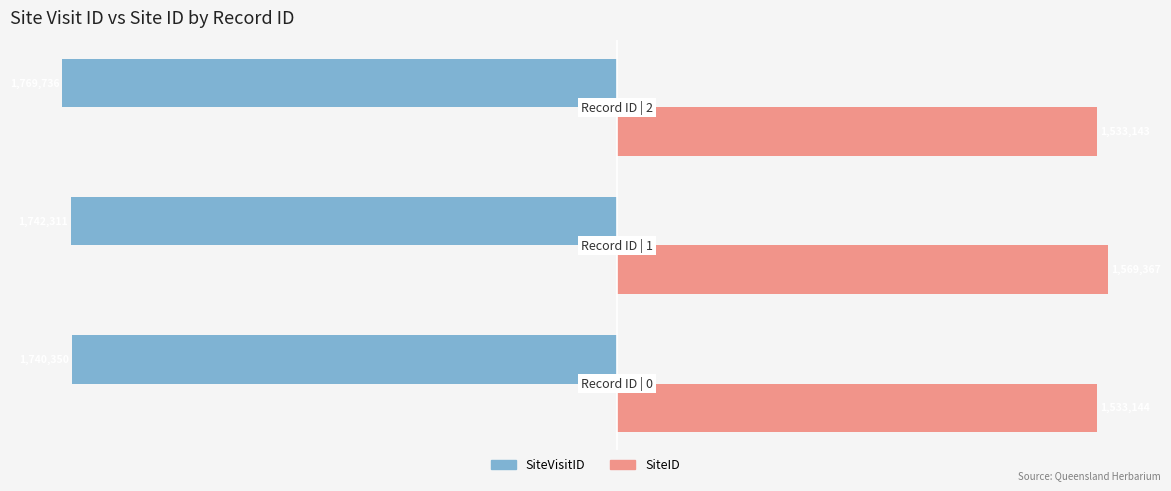

What are all the series names shown in the legend?

SiteVisitID, SiteID